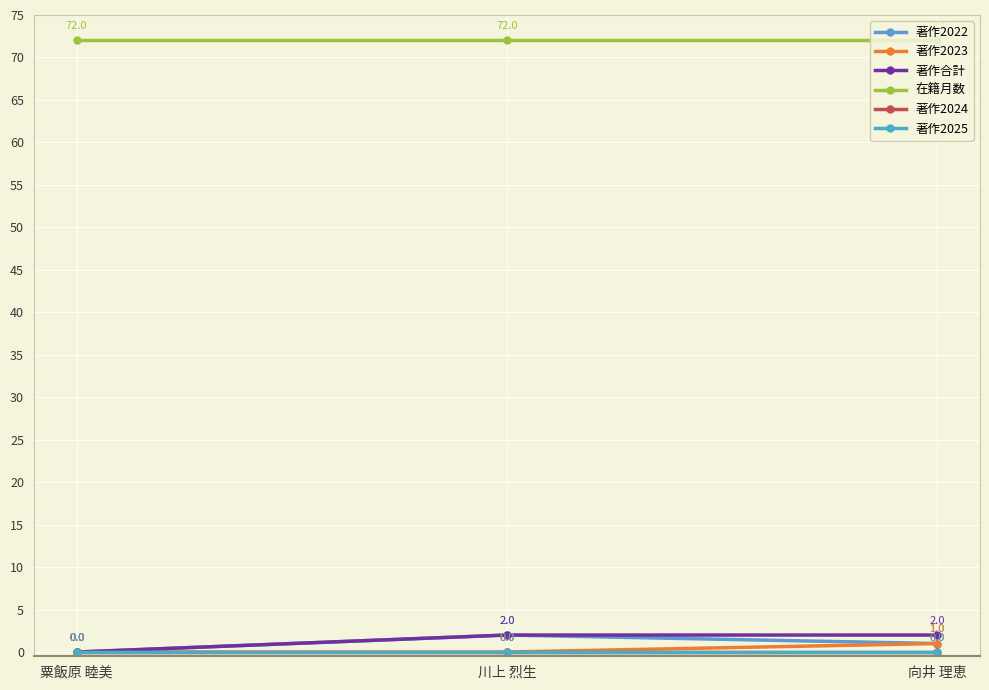

Is this an area chart (filled region under the line)?

No